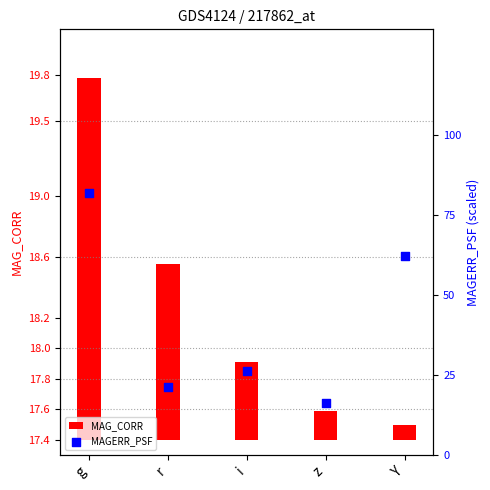

Which series contains the lowest Y value?

MAG_CORR